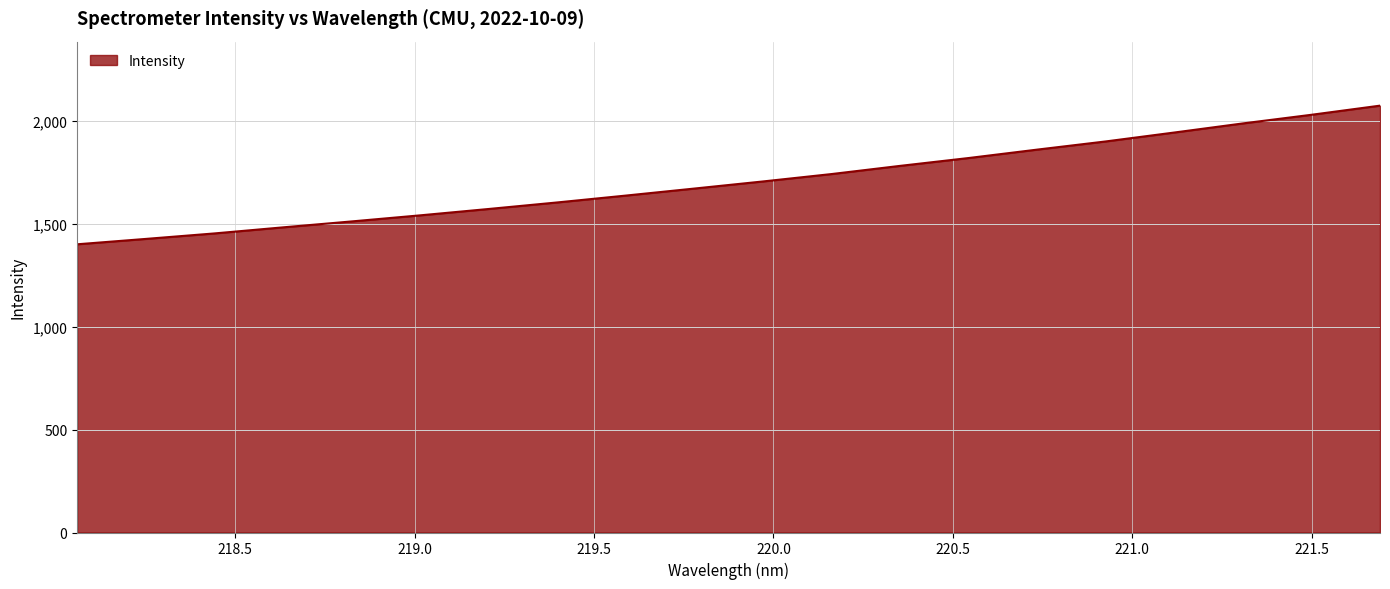

What is the maximum value shown in the chart?

2073.2